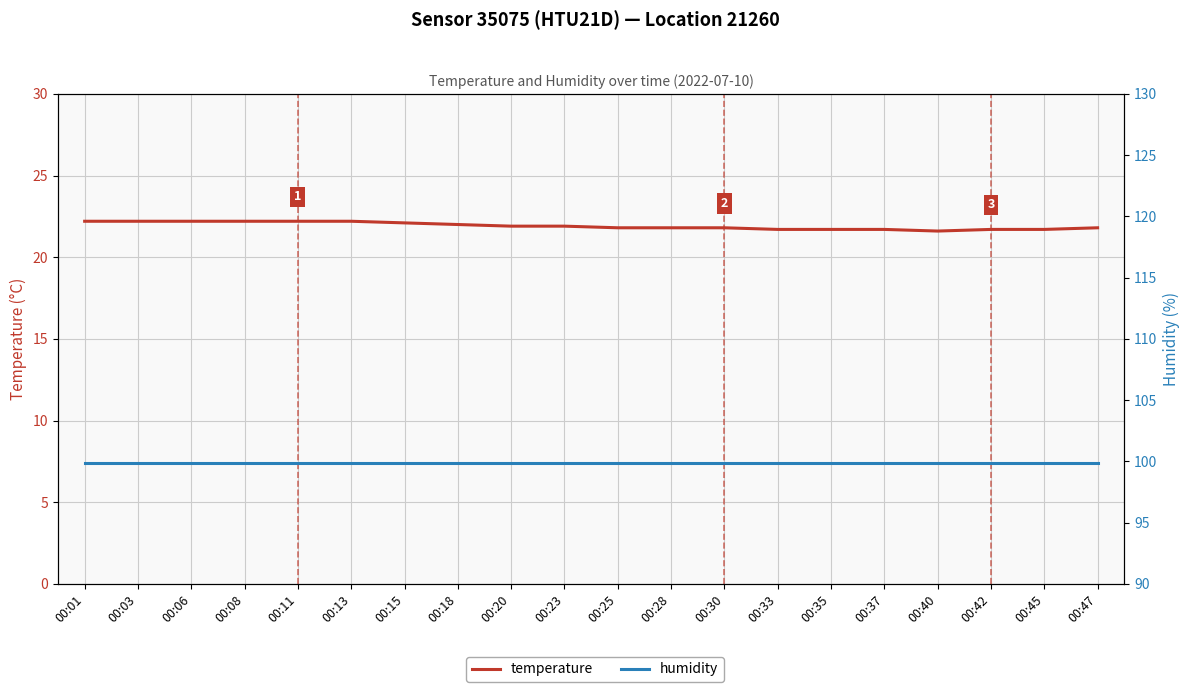

What is the highest value of the humidity series?

99.9